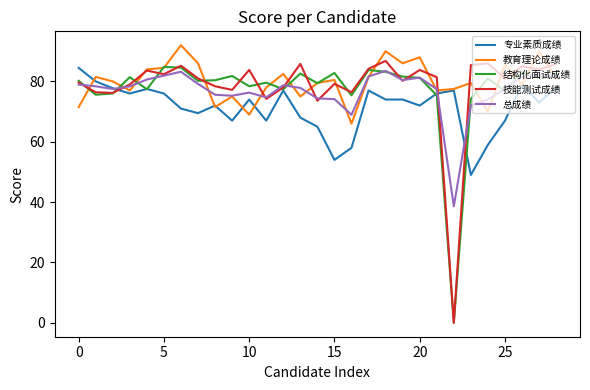

What is the difference between the maximum and minimum values in the 结构化面试成绩 series?

84.8